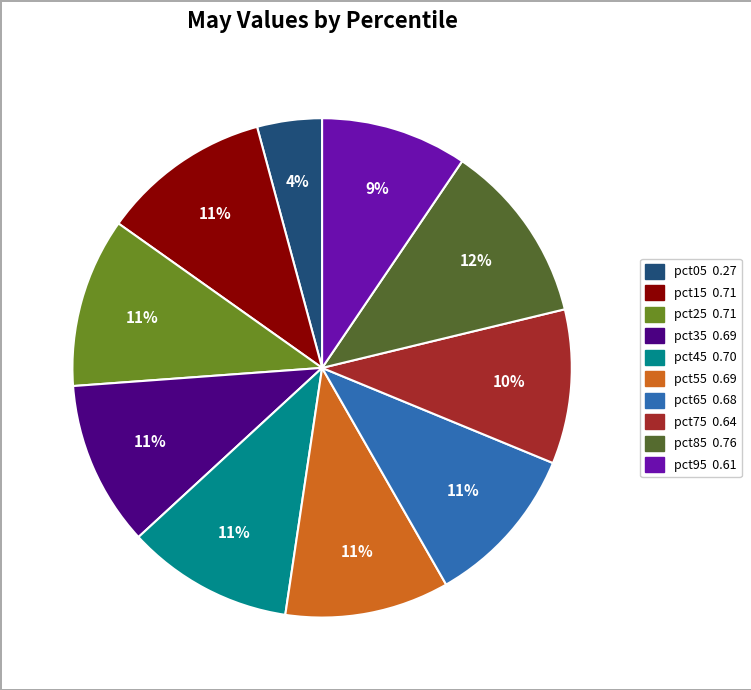

Combined, do pct05 and pct25 account for over 50%?

No